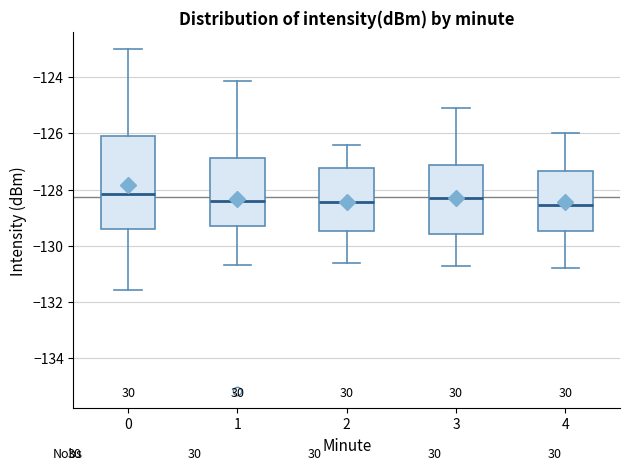

Where is the lower edge of the box at x = 0 on the y-axis? The values are not printed on the chart, so give them approximately, as read against the axis.

-129.4